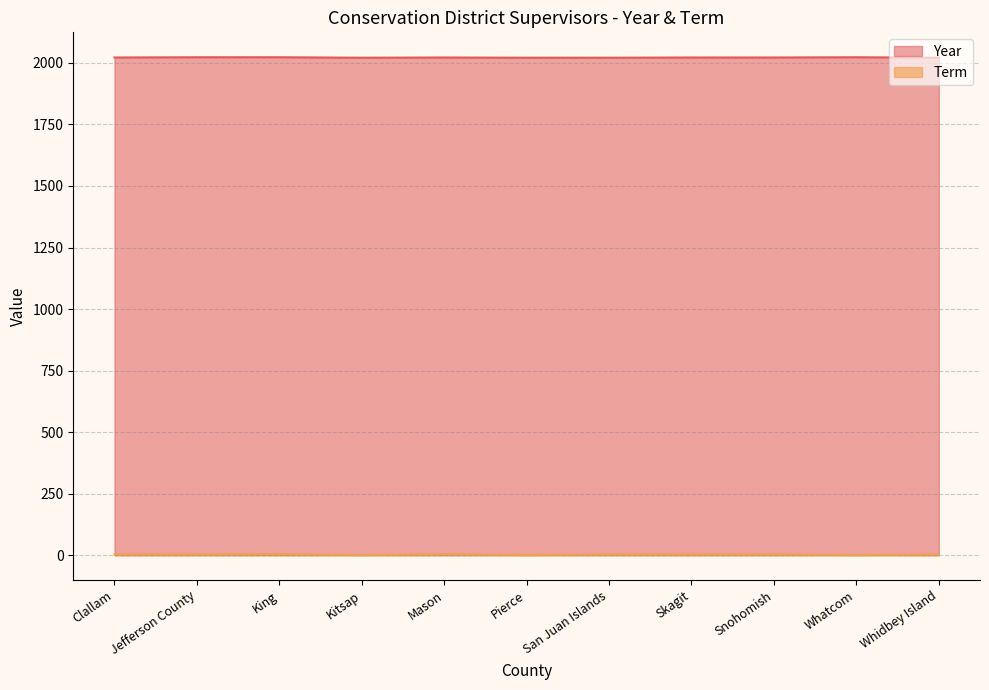

Reading left to right, transcribe all the data shown in this chart.

Year: 2022	2023	2023	2021	2022	2021	2021	2022	2022	2023	2021
Term: 4	4	5	1	5	1	4	4	4	1	4